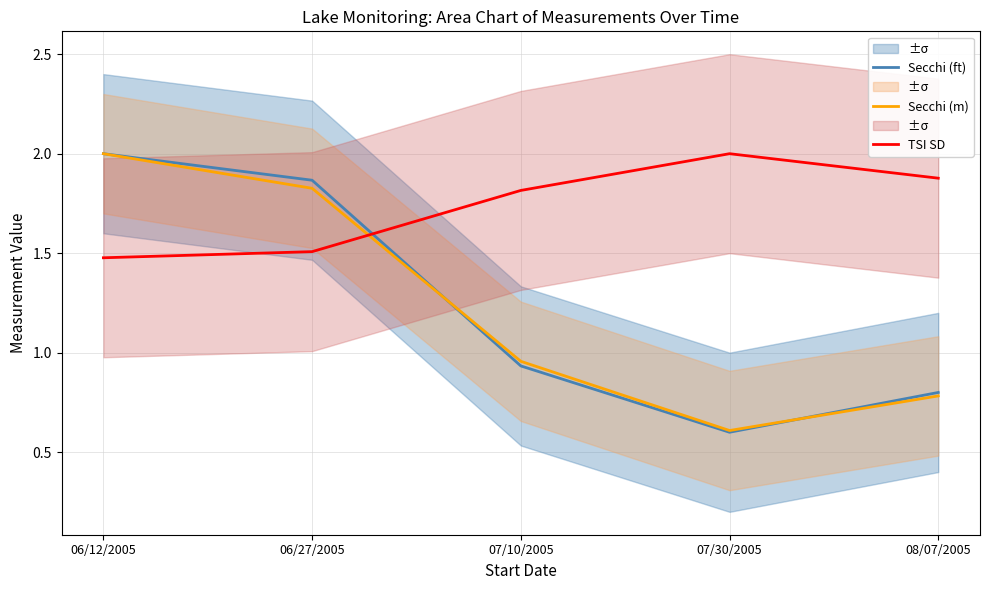

At 06/12/2005, list the series in order from largest to smallest.

Secchi (ft), Secchi (m), TSI SD